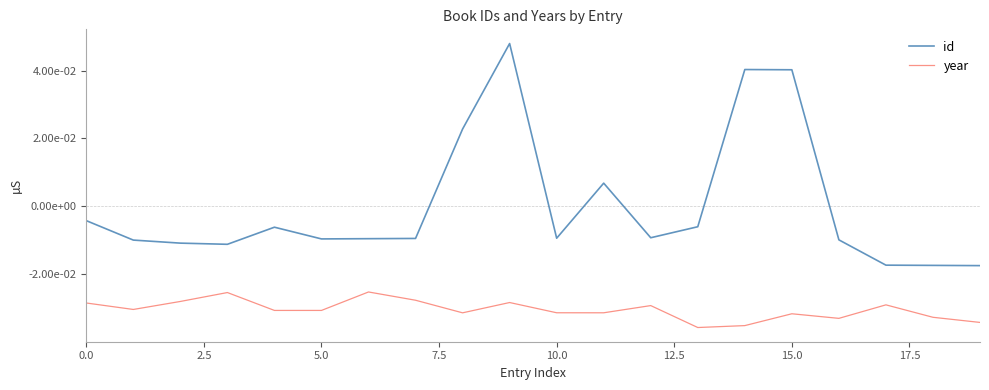

What are all the series names shown in the legend?

id, year